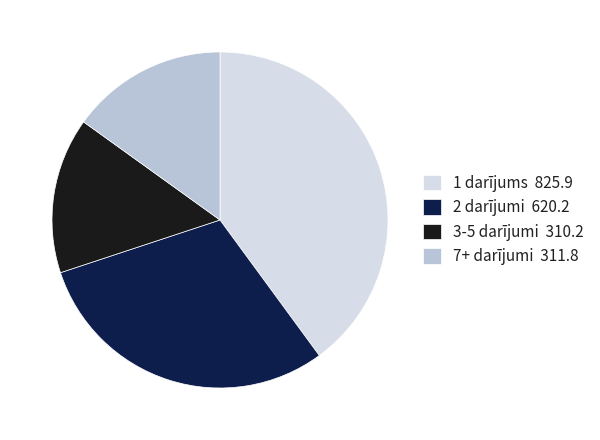

Which category has the biggest portion of the pie?

1 darījums 825.9